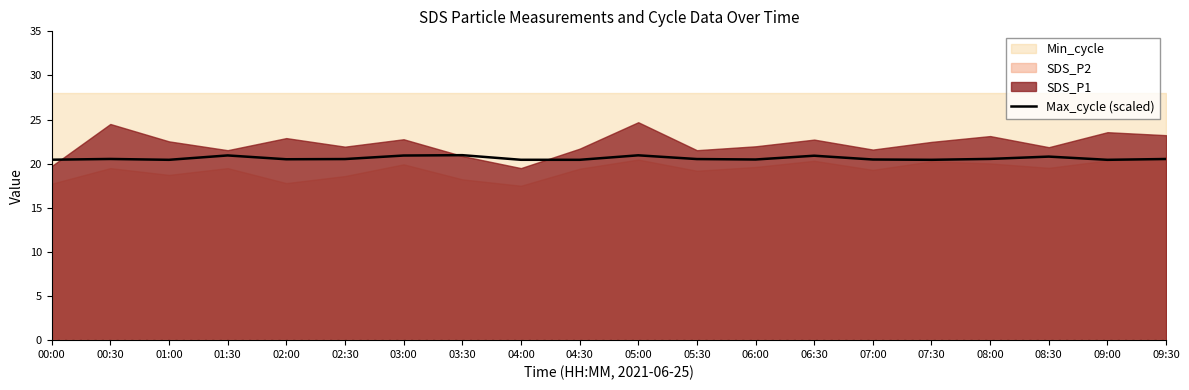

Is it true that Max_cycle (scaled) equals 20.9 at 01:30?

True